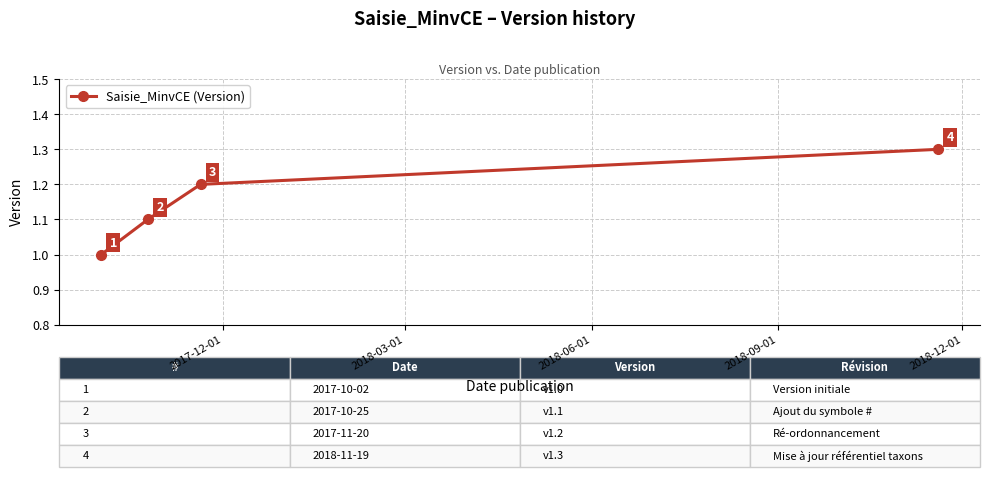

True or false: the data has more than 0 interior local peaks.

False